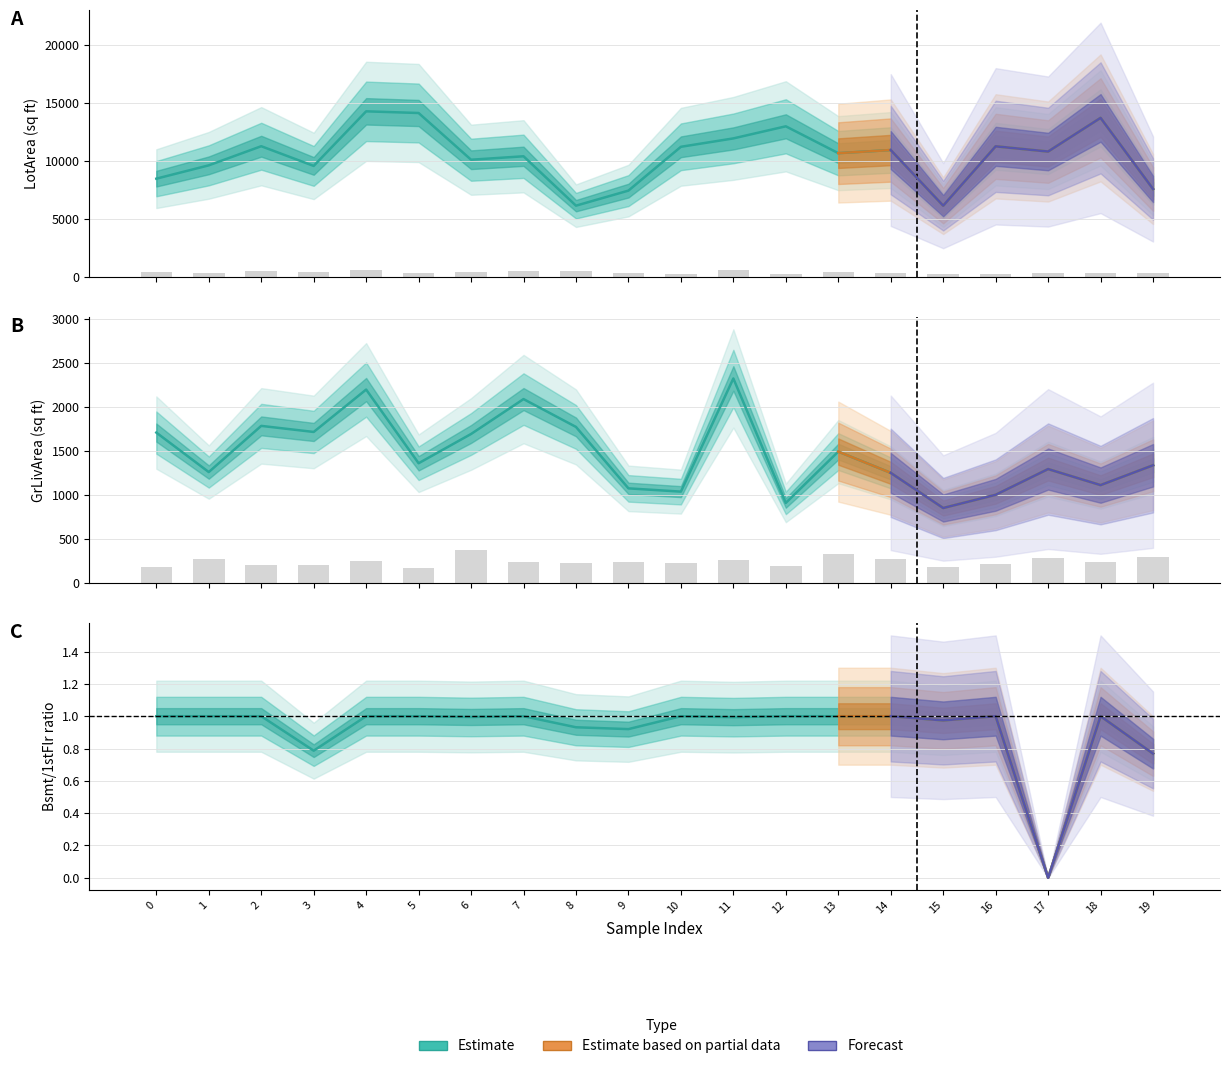

How many groups of bars are there?

20